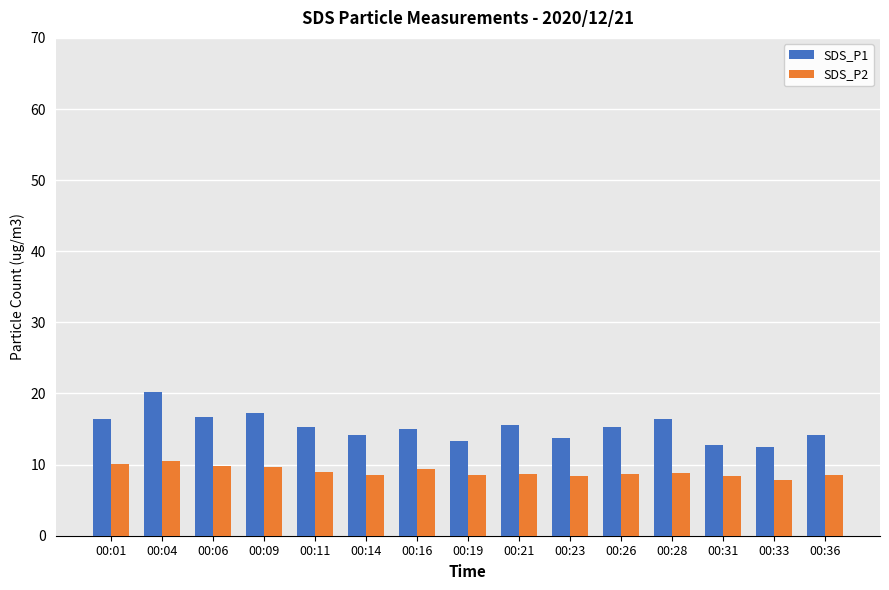

True or false: SDS_P1 has a value of 15.2 at 00:11.

True